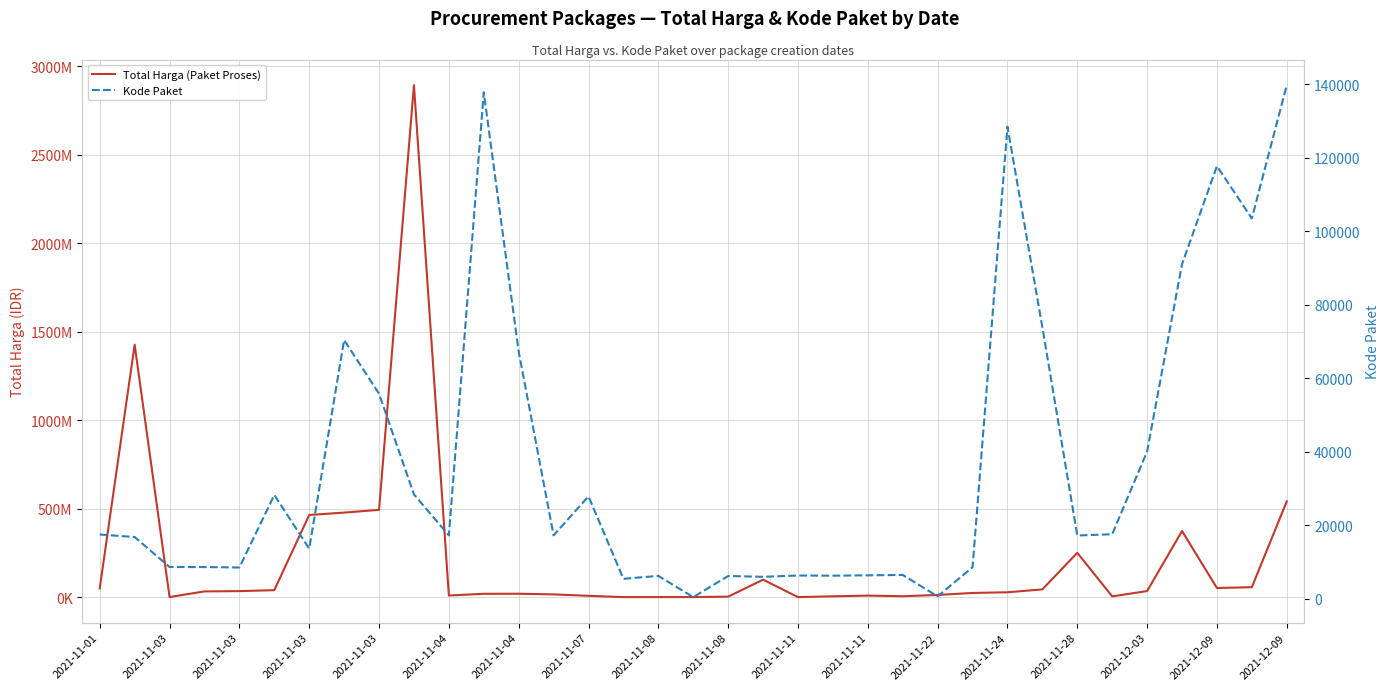

Rank the series by their maximum value, from highest to lowest.

Total Harga (Paket Proses), Kode Paket